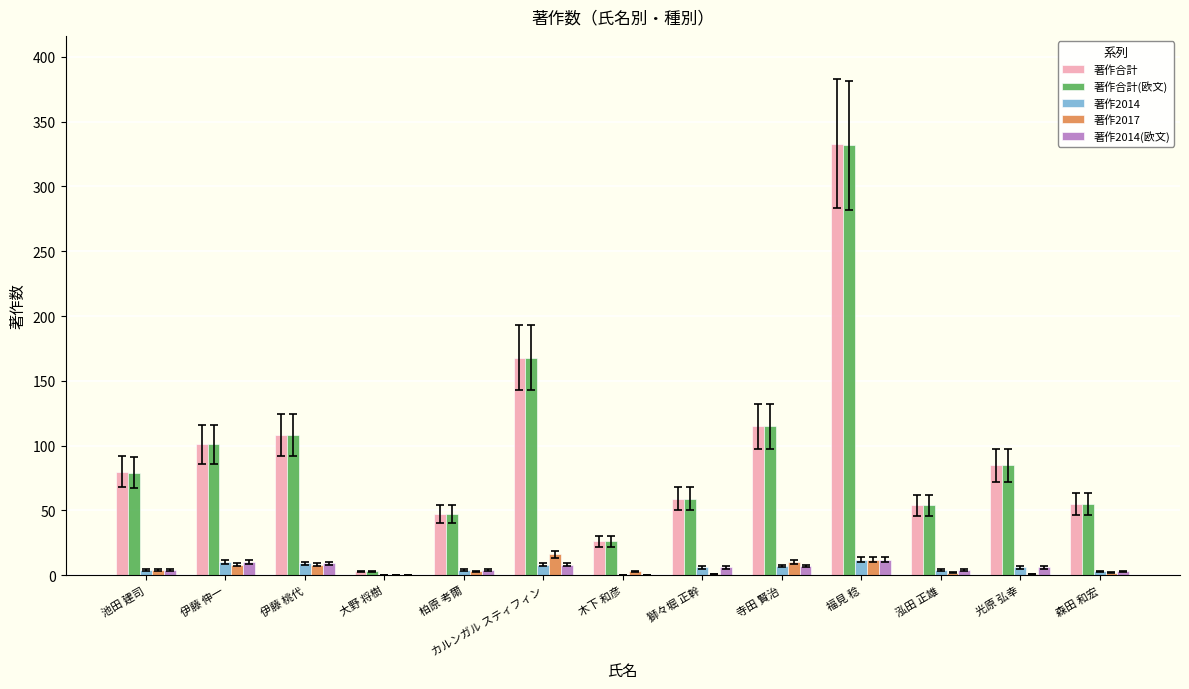

What is the maximum value shown in the chart?

333